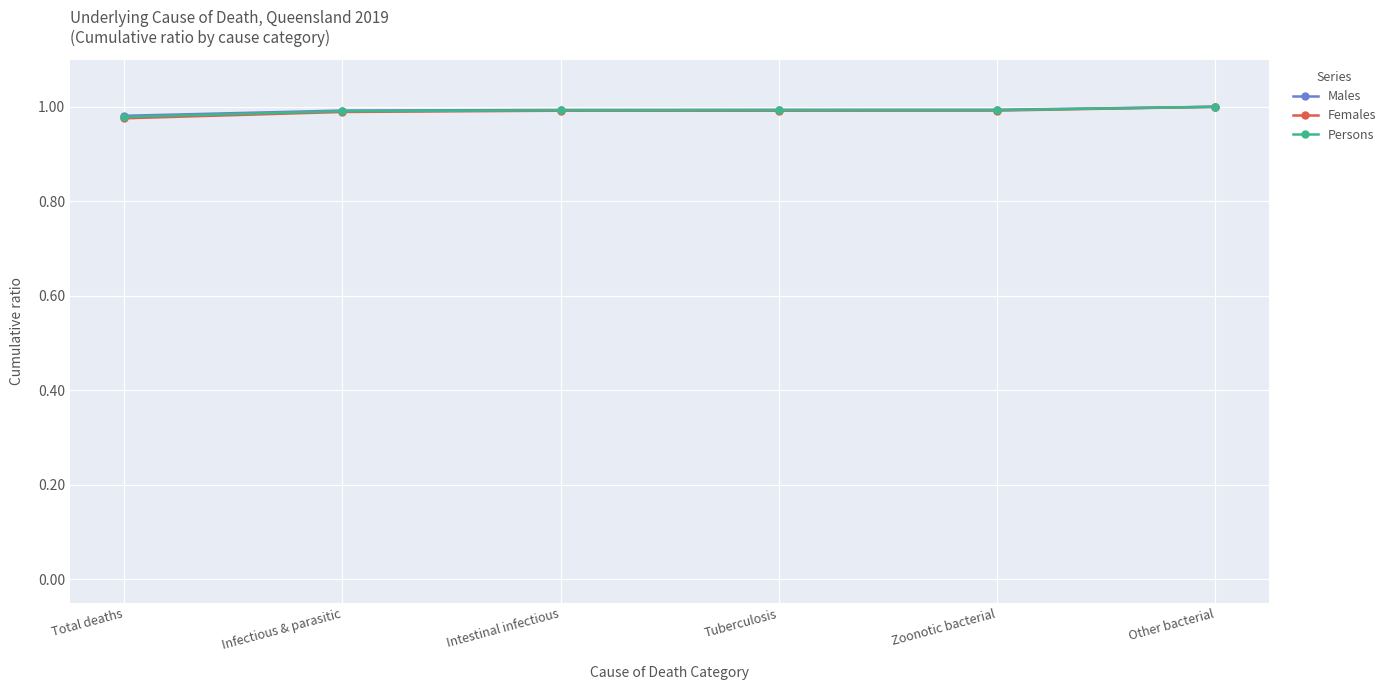

The value of Persons at Intestinal infectious is 1.4. True or false?

False